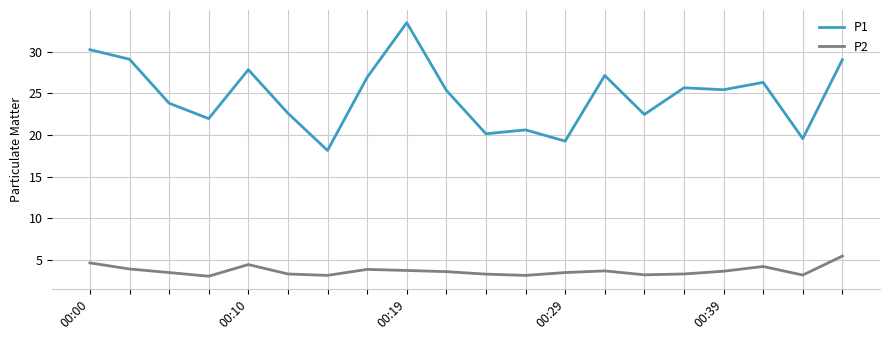

What is the highest value of the P1 series?

33.5